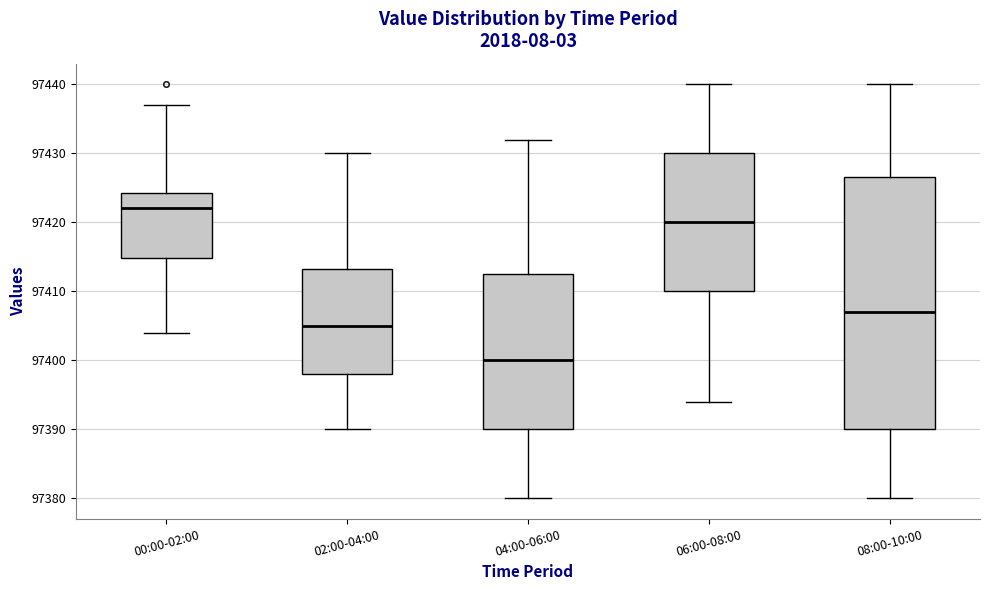

Which box is the tallest, from its lower edge to its upper edge?

08:00-10:00